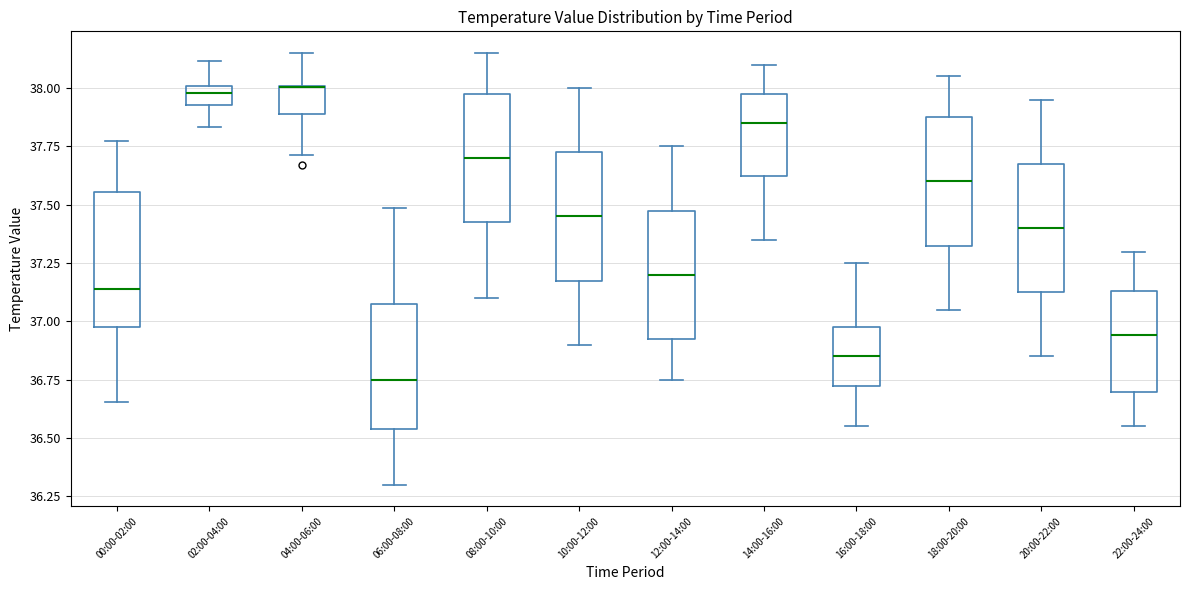

Reading left to right, transcribe this box plot: for each box, give where its median line is, the range the box spans, and where its two whiskers end, as read against the y-axis. The values are not printed on the chart, so give them approximately, as read against the axis.

00:00-02:00: median 37.15, box 36.95 to 37.55, whiskers 36.65 to 37.80
02:00-04:00: median 38.00 (inside the box), box 37.95 to 38.00, whiskers 37.85 to 38.10
04:00-06:00: median 38.00 (drawn on the box's upper edge), box 37.90 to 38.00, whiskers 37.70 to 38.15
06:00-08:00: median 36.75, box 36.55 to 37.05, whiskers 36.30 to 37.50
08:00-10:00: median 37.70, box 37.45 to 38.00, whiskers 37.10 to 38.15
10:00-12:00: median 37.45, box 37.20 to 37.75, whiskers 36.90 to 38.00
12:00-14:00: median 37.20, box 36.95 to 37.50, whiskers 36.75 to 37.75
14:00-16:00: median 37.85, box 37.65 to 38.00, whiskers 37.35 to 38.10
16:00-18:00: median 36.85, box 36.75 to 37.00, whiskers 36.55 to 37.25
18:00-20:00: median 37.60, box 37.35 to 37.90, whiskers 37.05 to 38.05
20:00-22:00: median 37.40, box 37.15 to 37.70, whiskers 36.85 to 37.95
22:00-24:00: median 36.95, box 36.70 to 37.15, whiskers 36.55 to 37.30